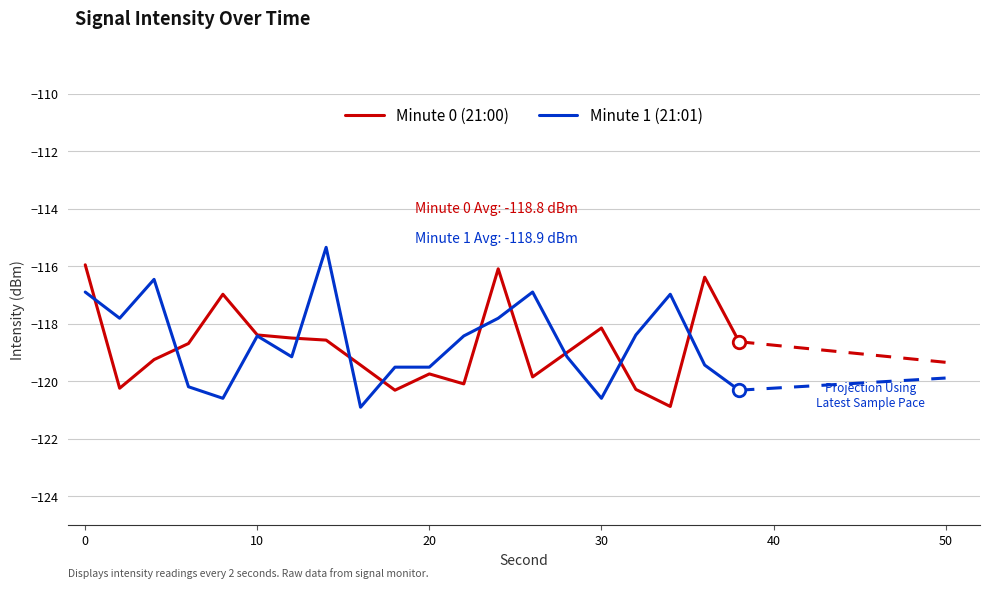

At which label does Minute 0 (21:00) reach its peak?

0